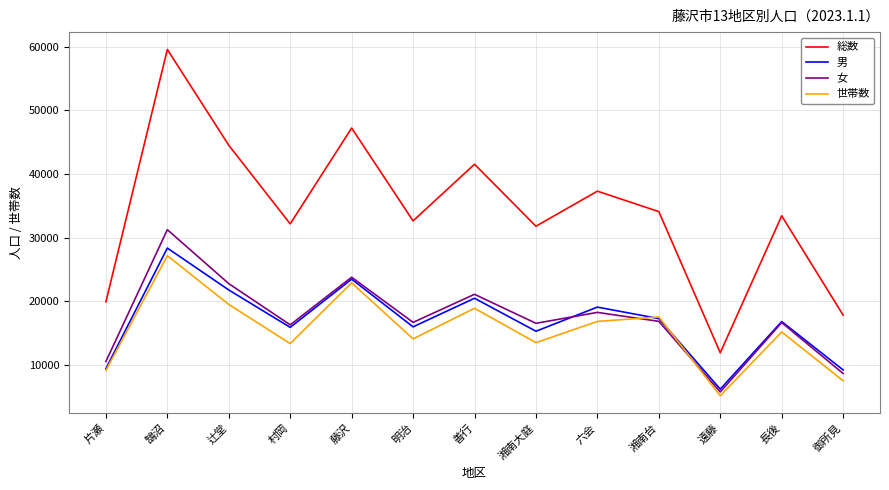

What is the sum of the 世帯数 values at 御所見 and 六会?

24286